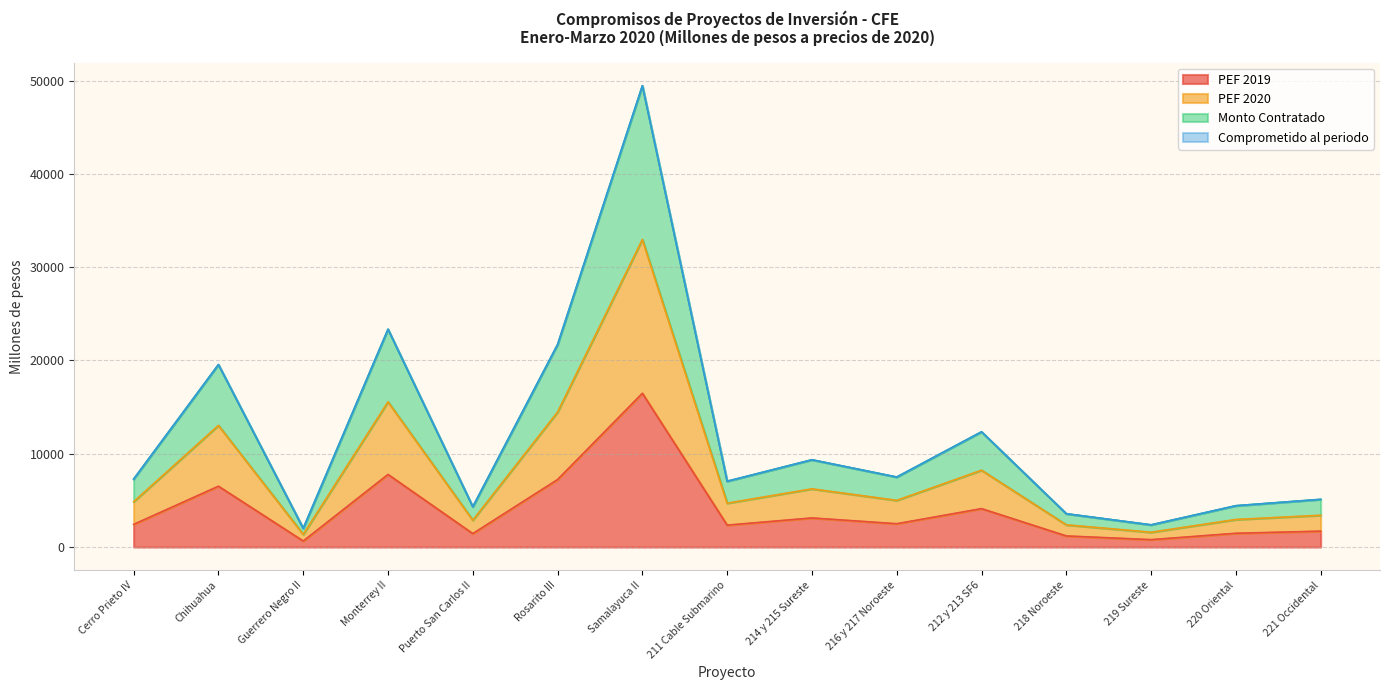

At which category does PEF 2020 reach its first local peak?

Chihuahua